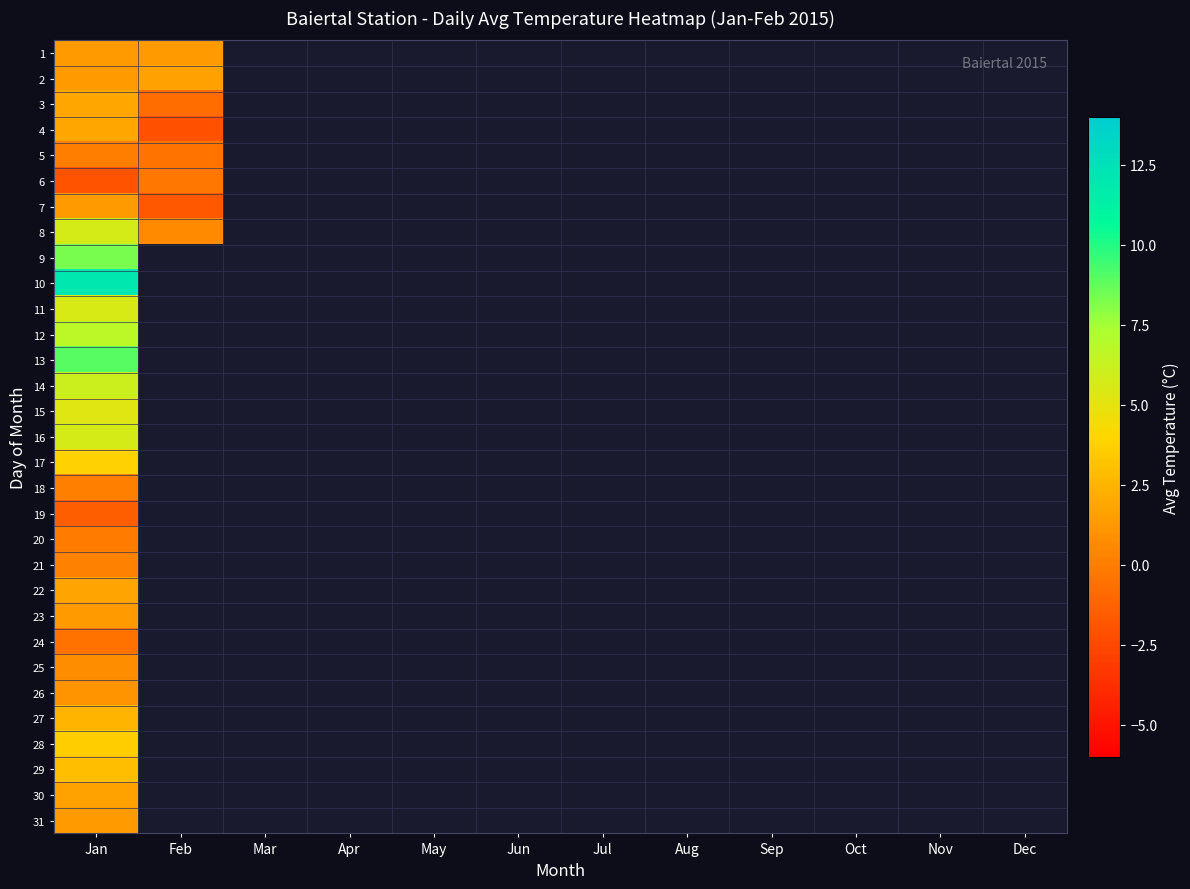

Rank the series by their maximum value, from lowest to highest.

19, 24, 6, 20, 5, 18, 21, 25, 26, 23, 1, 31, 7, 2, 30, 22, 3, 4, 27, 29, 28, 17, 15, 11, 16, 8, 14, 12, 9, 13, 10